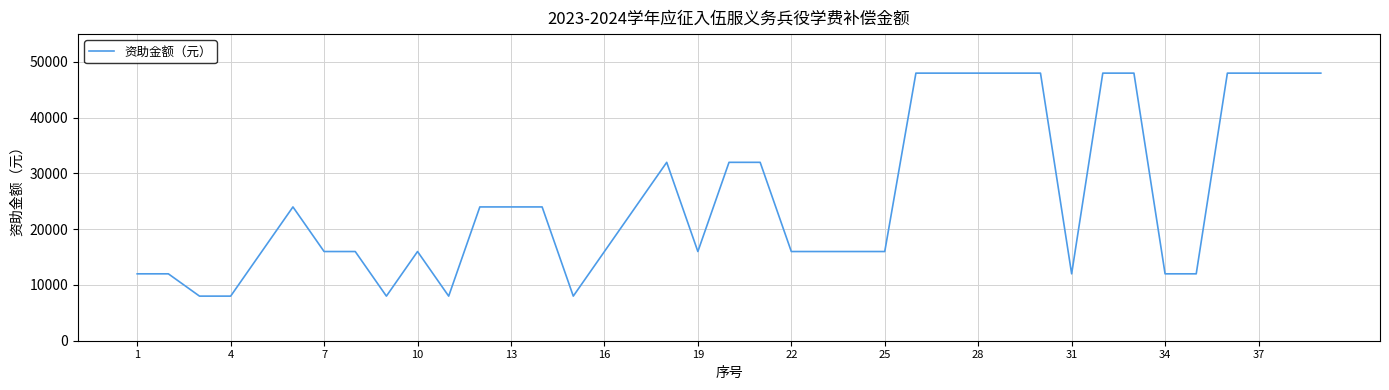

What is the maximum value shown in the chart?

48000